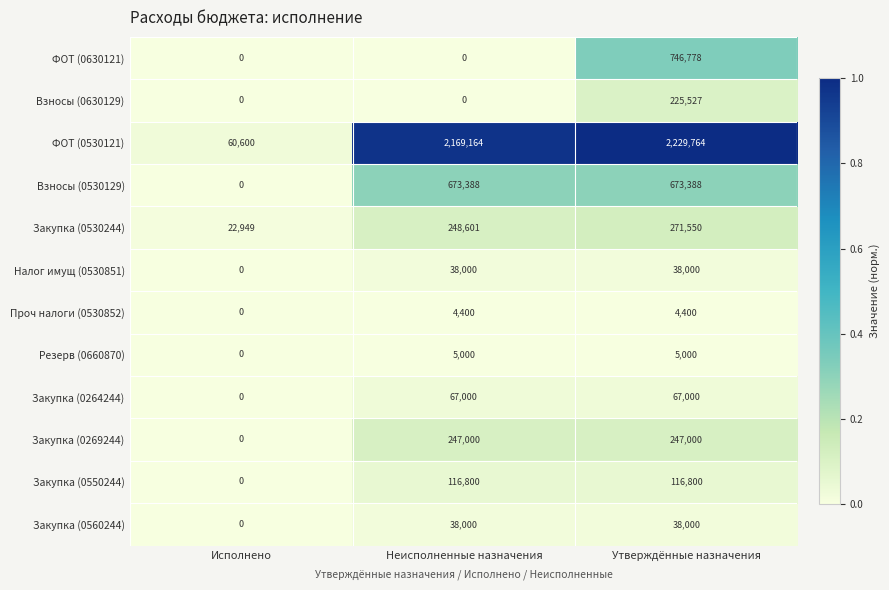

How many categories are shown in the chart?

3